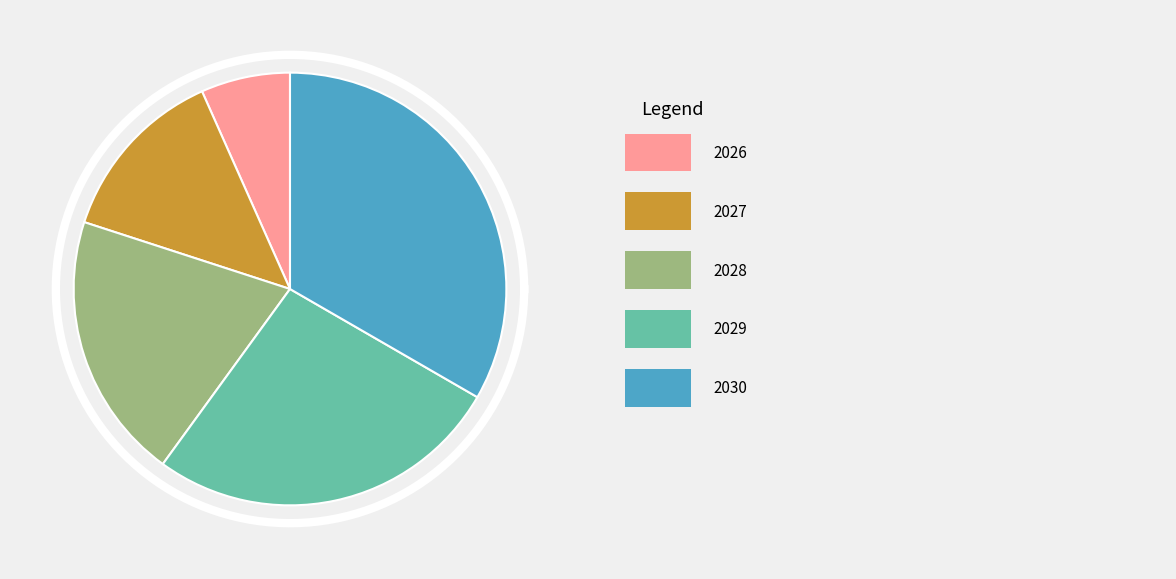

Does 2027 represent more than half of the total?

No